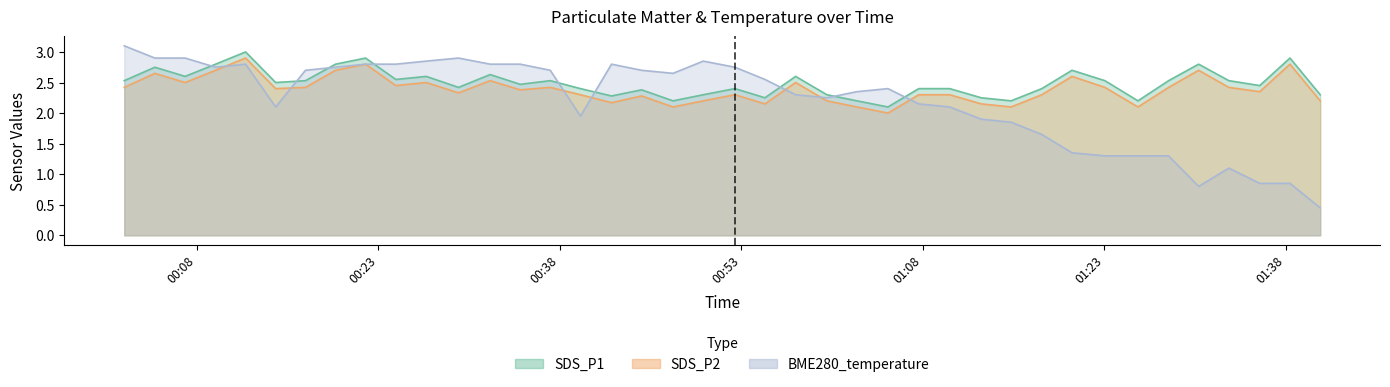

True or false: SDS_P2 and SDS_P1 cross at least once.

False